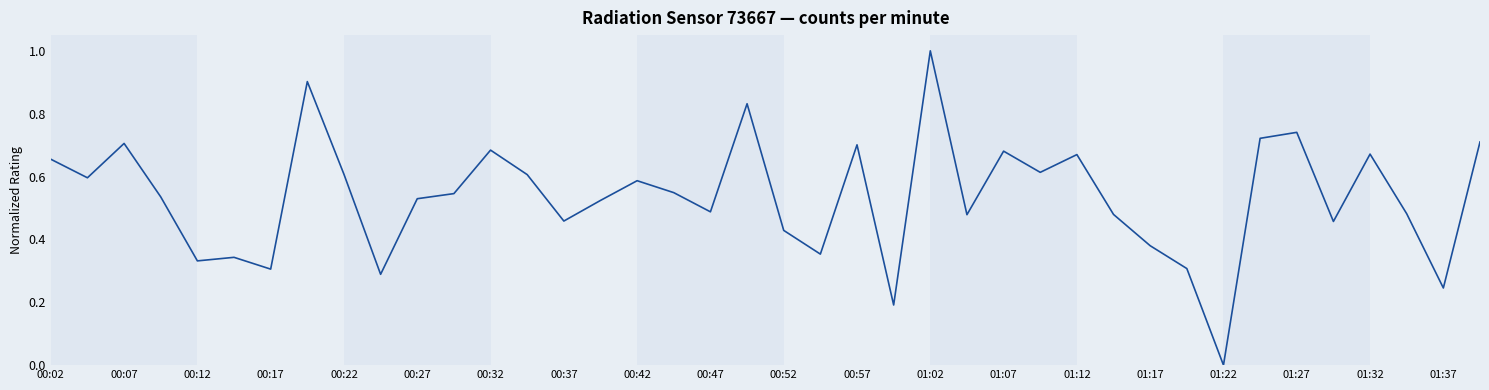

What is the difference between the maximum and minimum values?

1.0